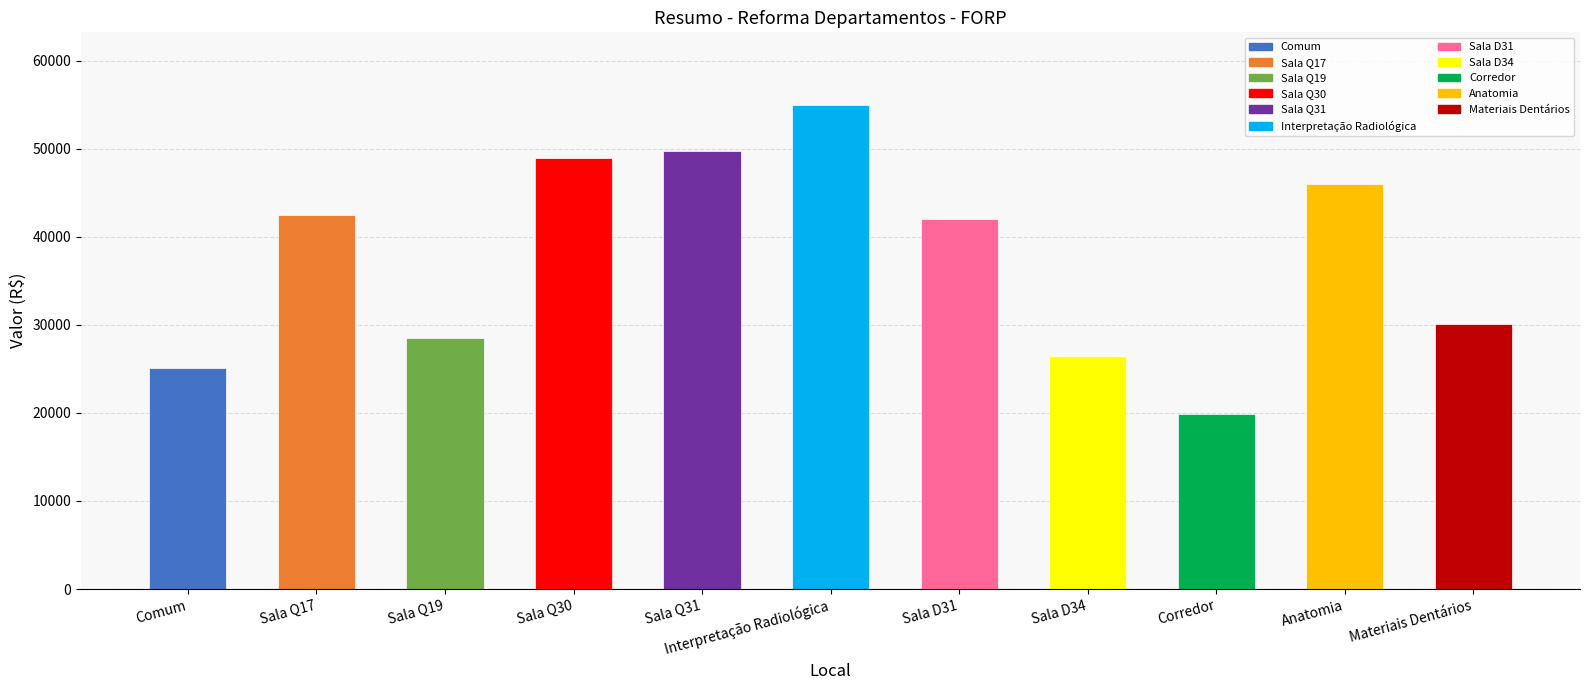

Which label corresponds to the smallest value in the chart?

Corredor